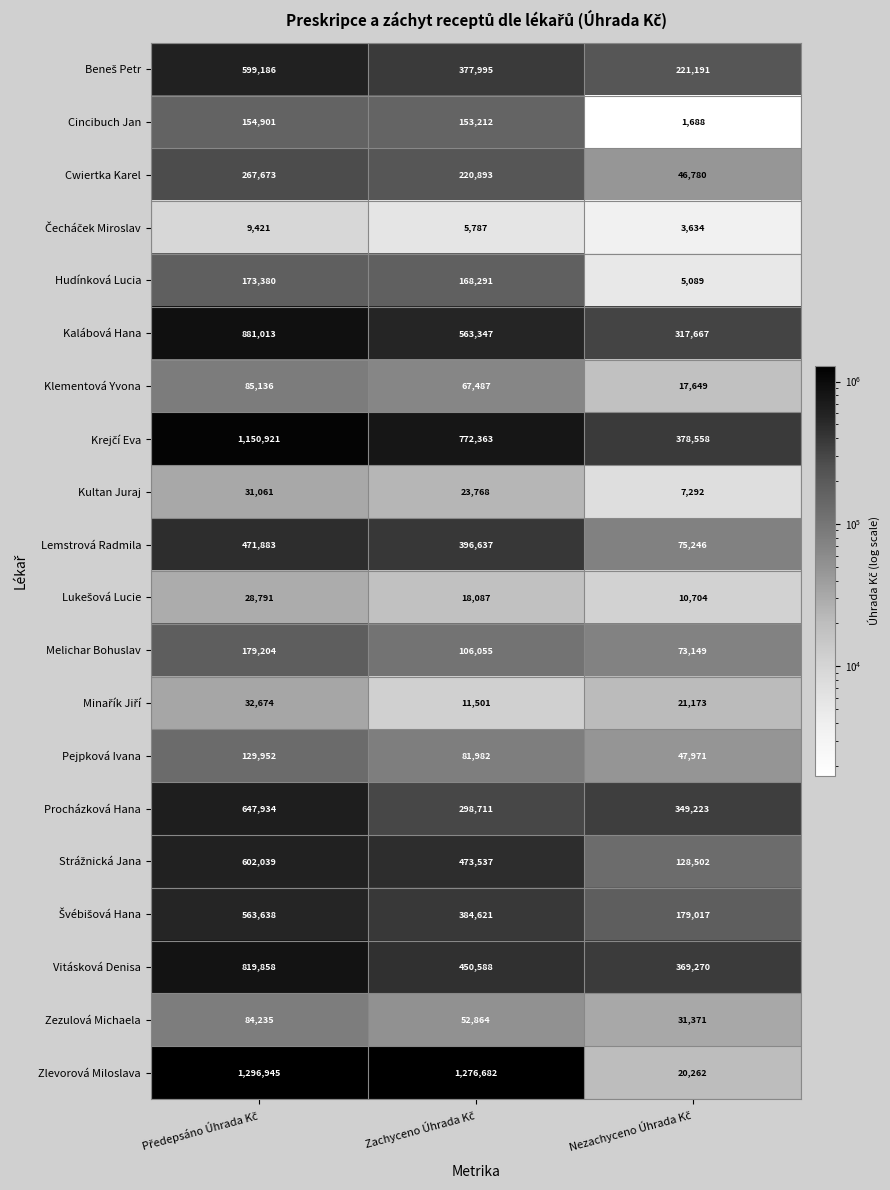

Which series has the widest spread of values?

Zlevorová Miloslava